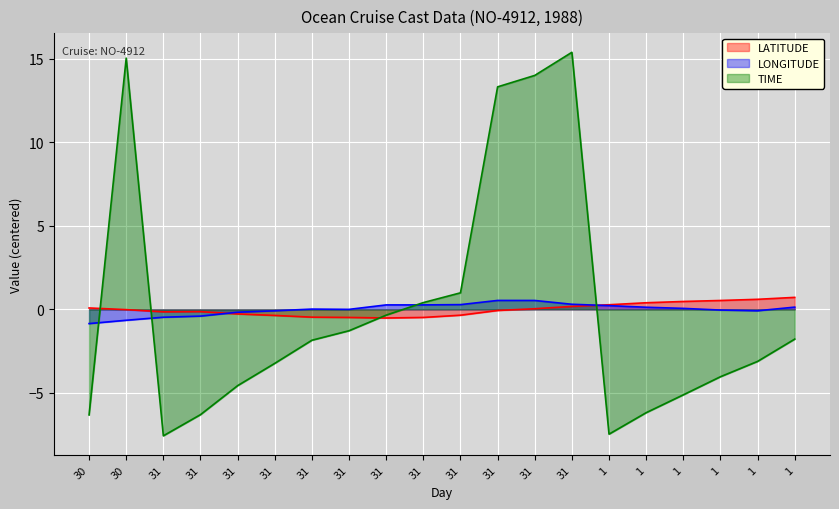

True or false: LATITUDE and TIME cross at least once.

True